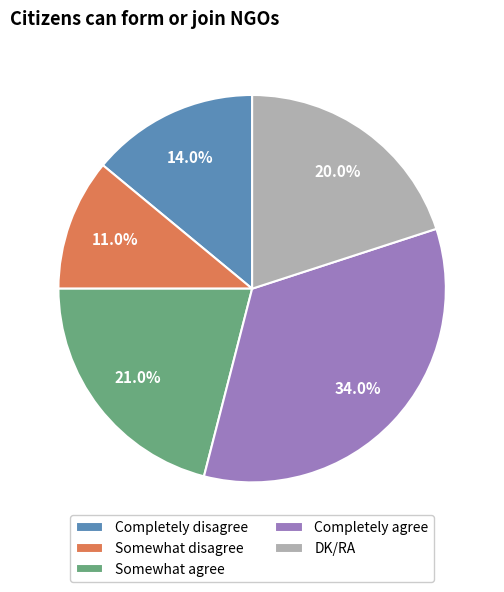

What percentage is NOT represented by Somewhat agree?

79.0%